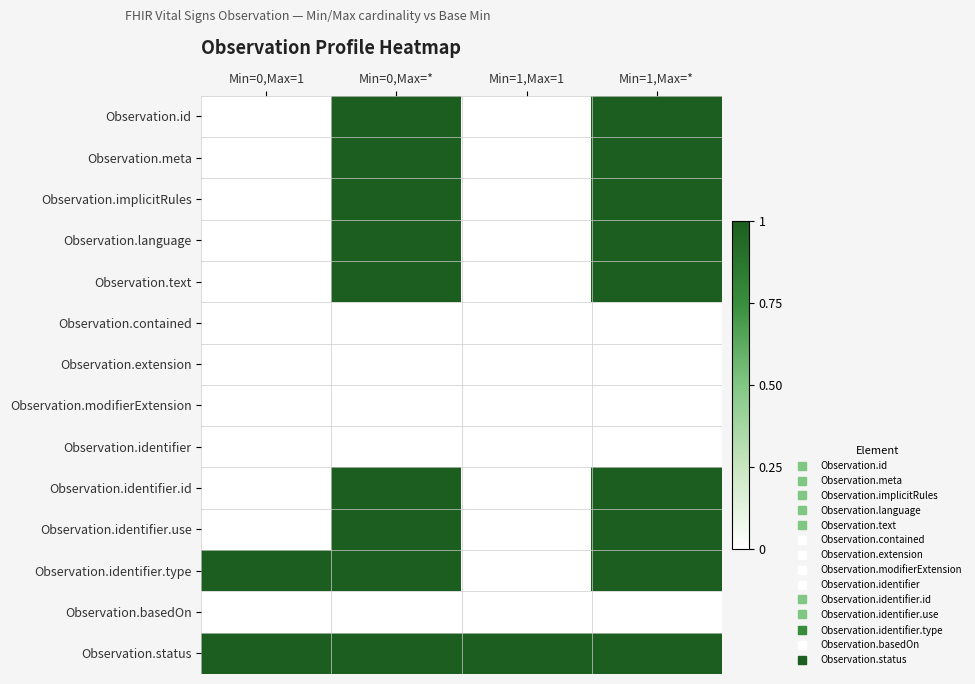

At how many categories does at least one series exceed 0?

4